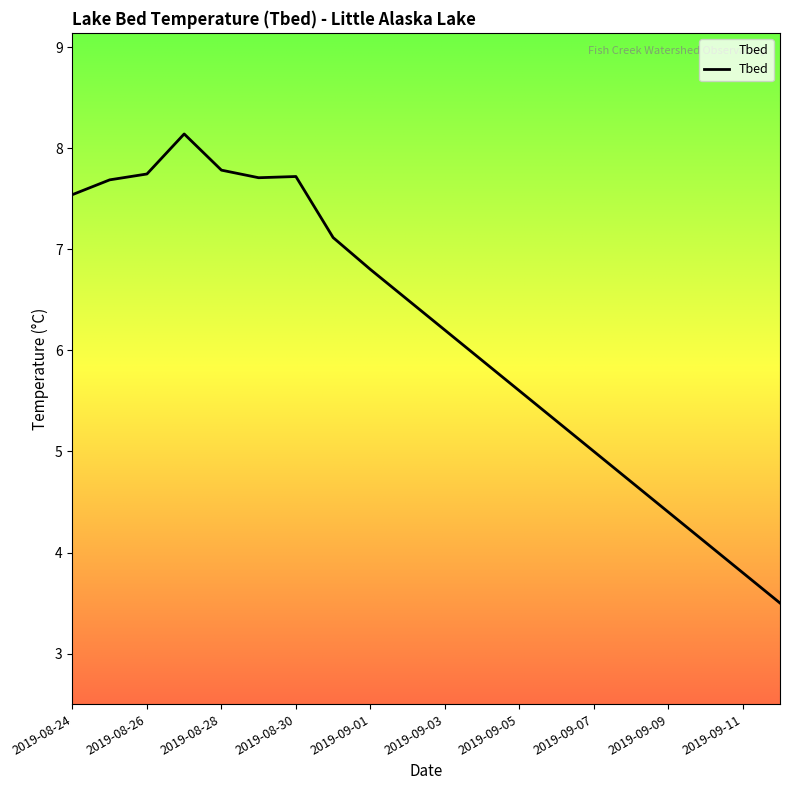

What is the difference between the maximum and minimum values?

4.6